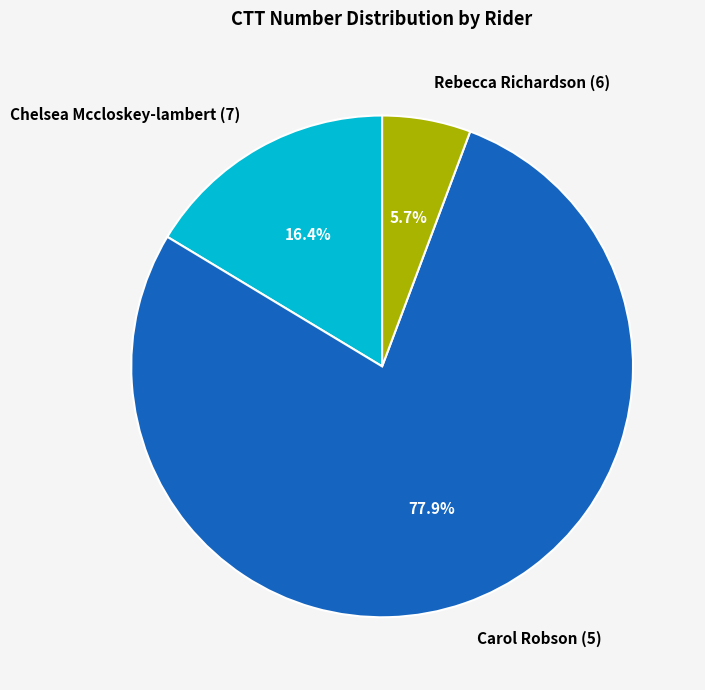

To the nearest percent, what portion does Chelsea Mccloskey-lambert (7) represent?

16%